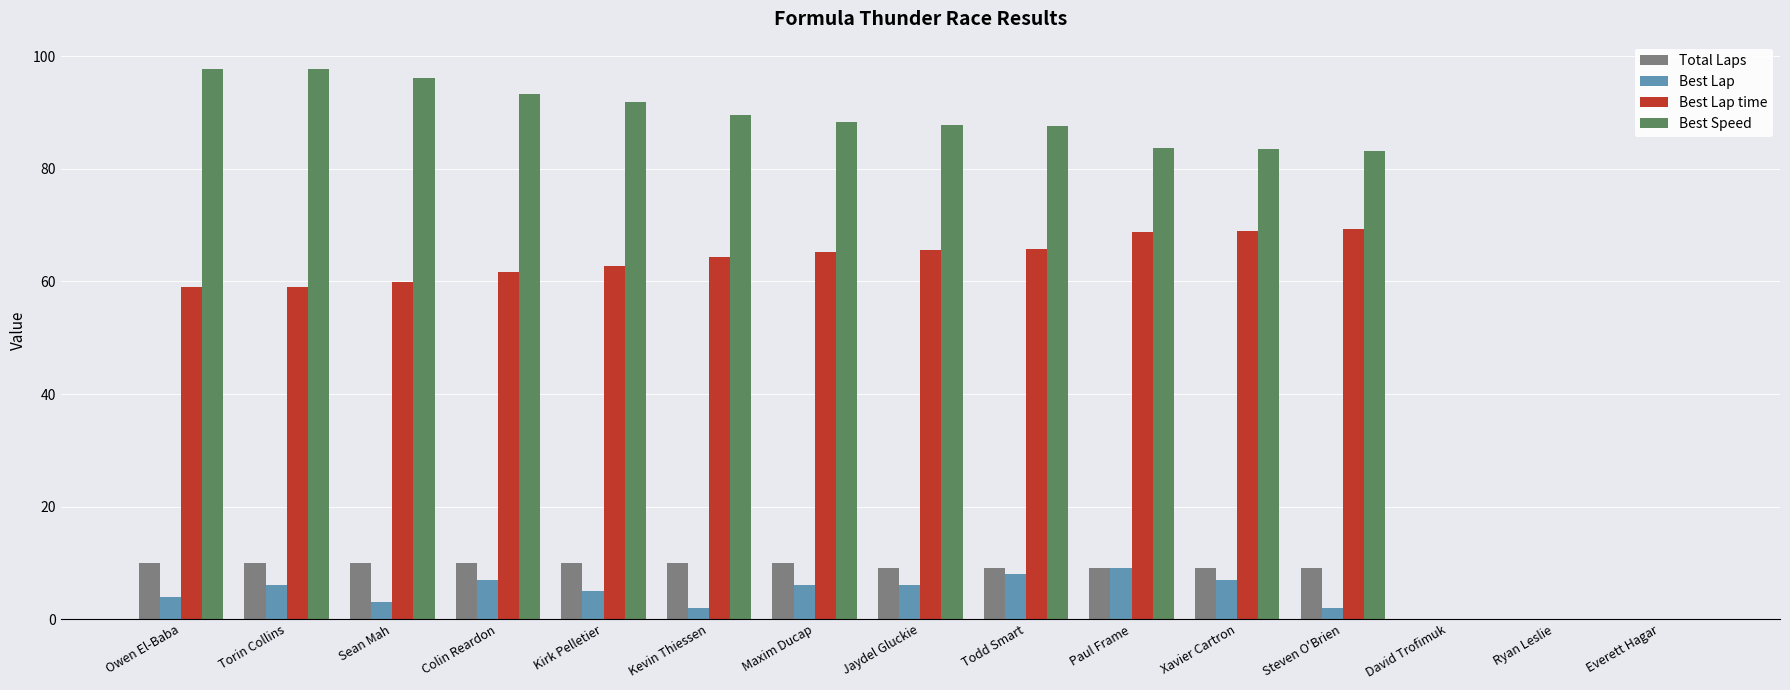

At which label does Best Lap first exceed 5?

Torin Collins